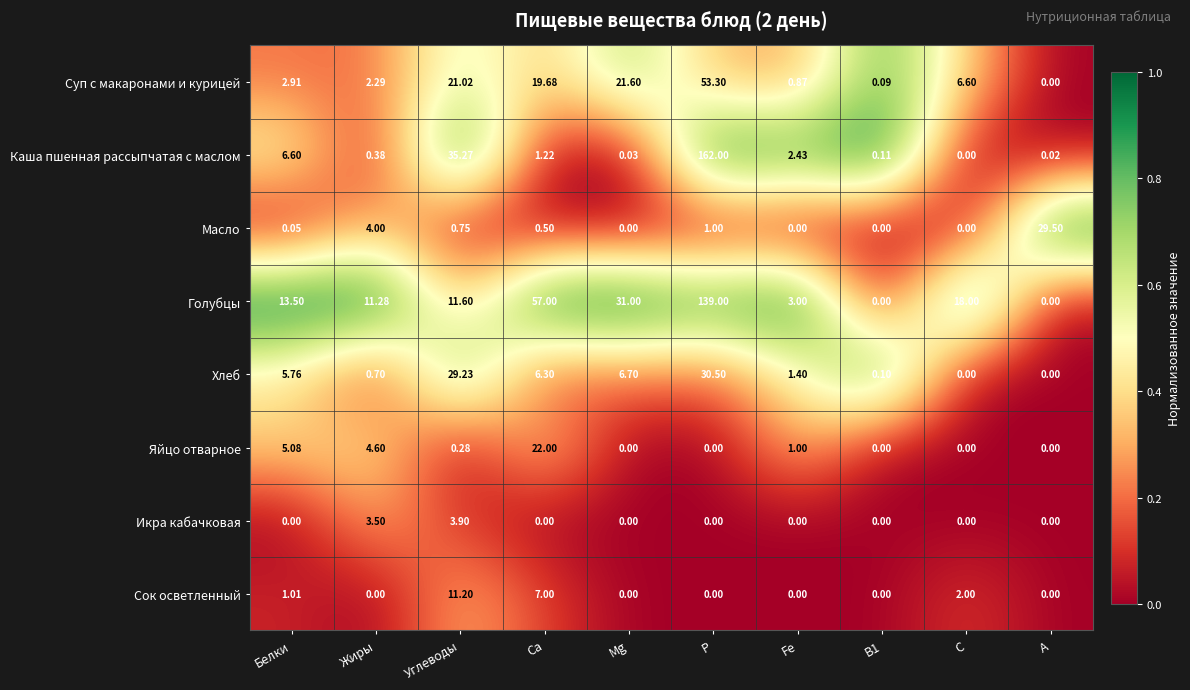

Which category has the highest value across all series?

P